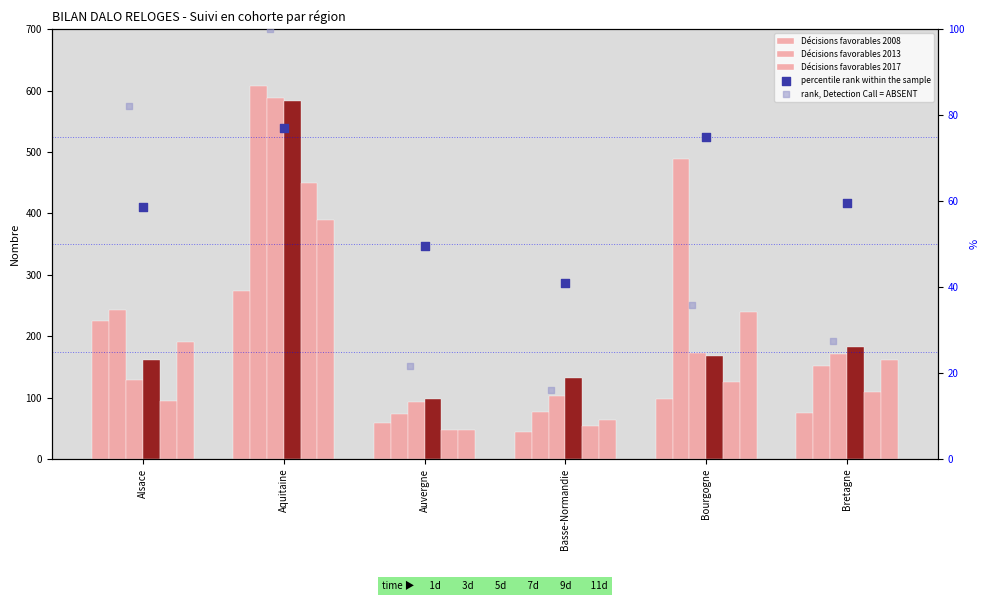

At which category is the sum across all series the highest?

Aquitaine